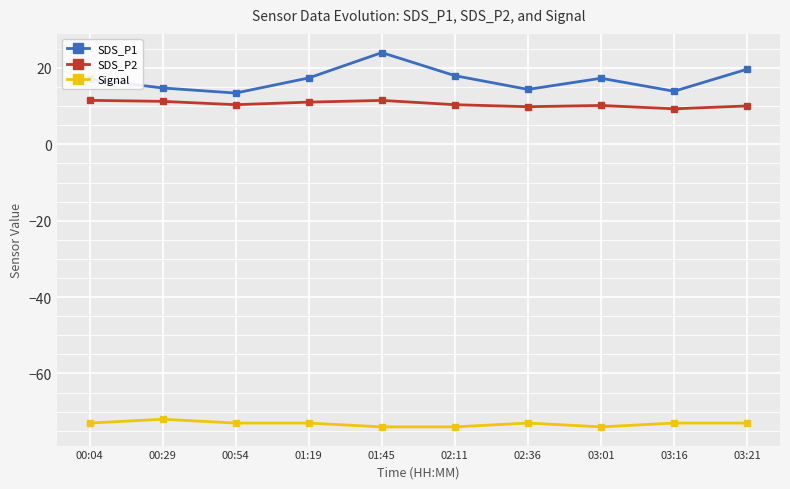

Is the value of Signal at 00:04 greater than the value of SDS_P2 at 03:16?

No